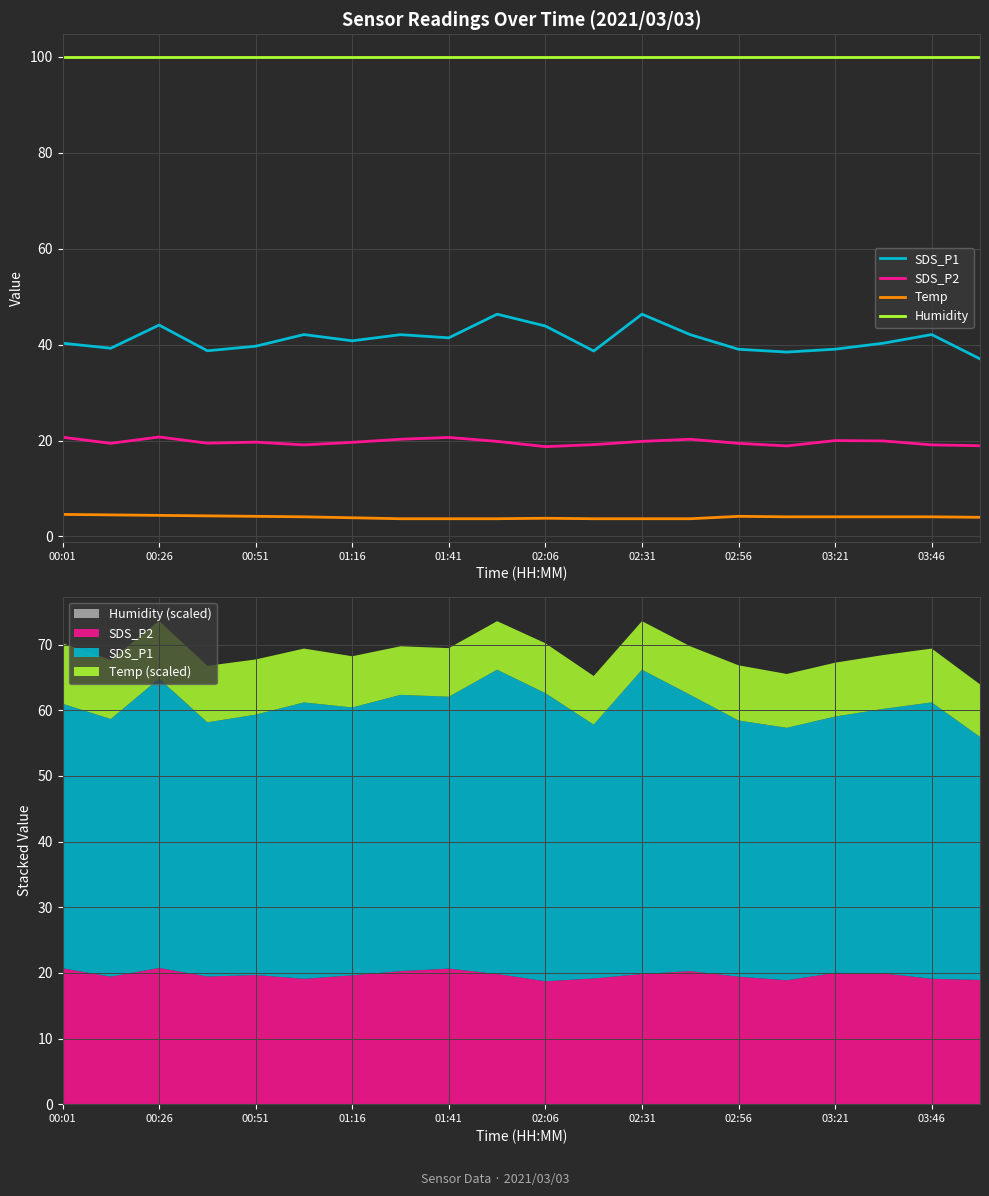

Count the number of categories in the chart.

20